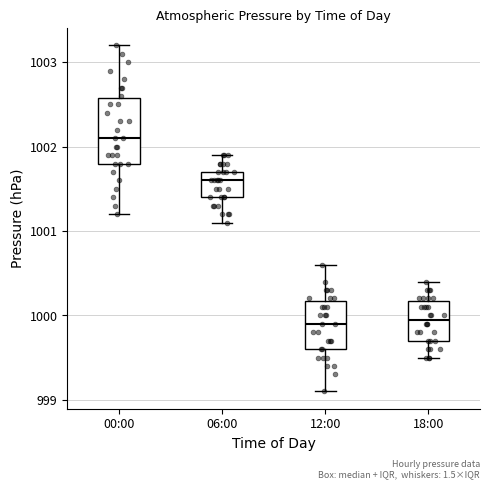

Reading left to right, transcribe this box plot: for each box, give where its median line is, the range the box spans, and where its two whiskers end, as read against the y-axis. The values are not printed on the chart, so give them approximately, as read against the axis.

00:00: median 1002.1, box 1001.8 to 1002.6, whiskers 1001.2 to 1003.2
06:00: median 1001.6, box 1001.4 to 1001.7, whiskers 1001.1 to 1001.9
12:00: median 999.9, box 999.6 to 1000.2, whiskers 999.1 to 1000.6
18:00: median 1000.0, box 999.7 to 1000.2, whiskers 999.5 to 1000.4